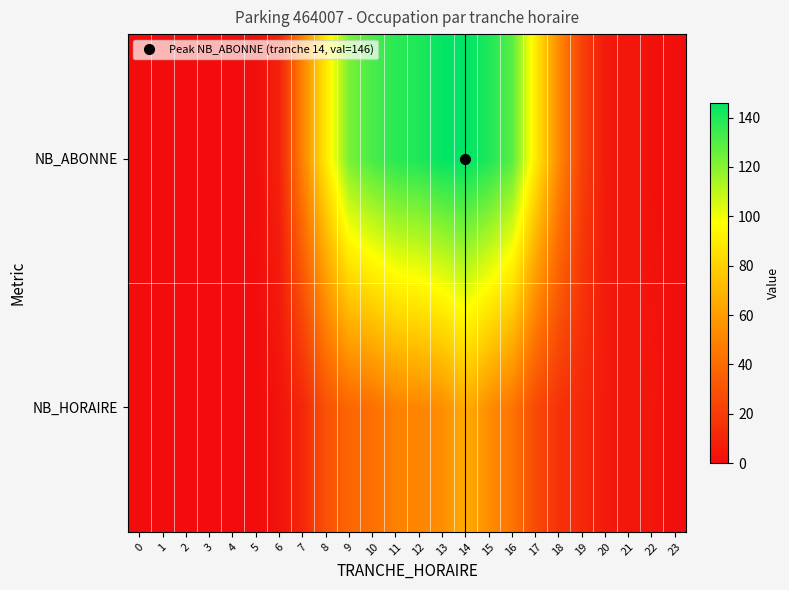

Count the number of categories in the chart.

24